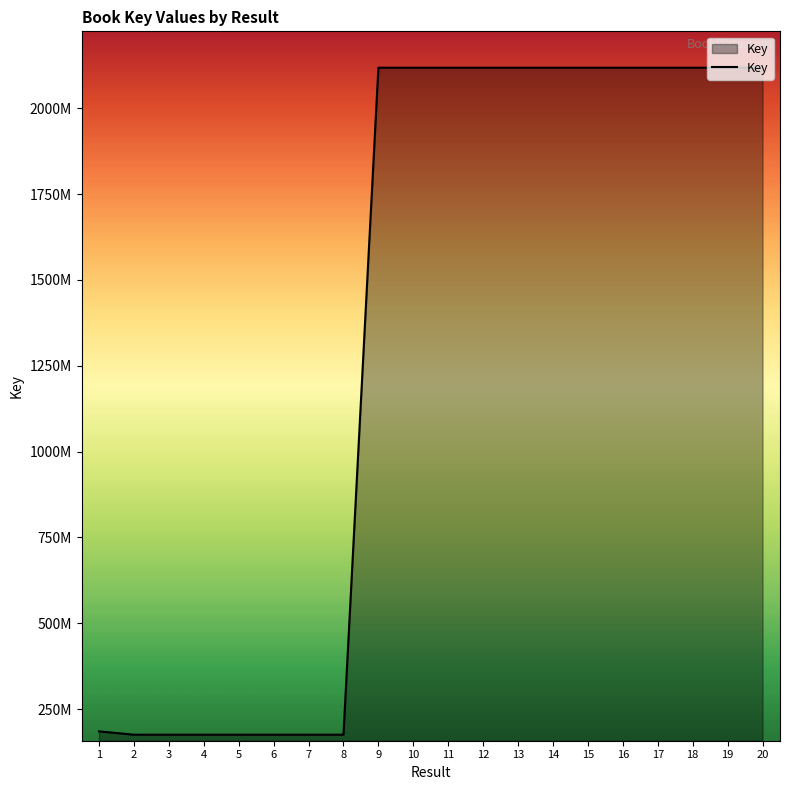

What is the sum of the values at 17 and 5?

2293168514